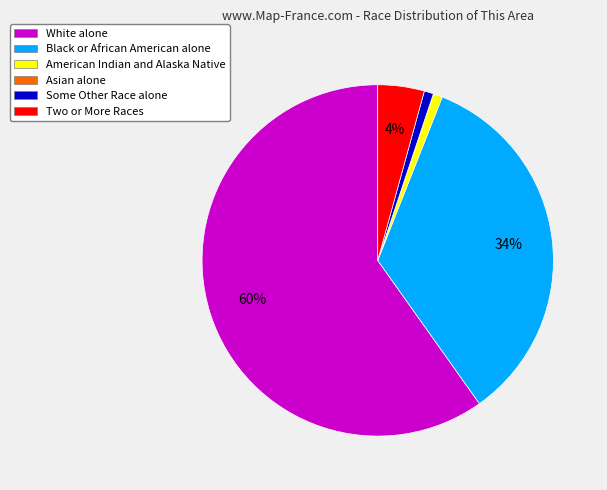

Is there a majority slice in this chart?

Yes